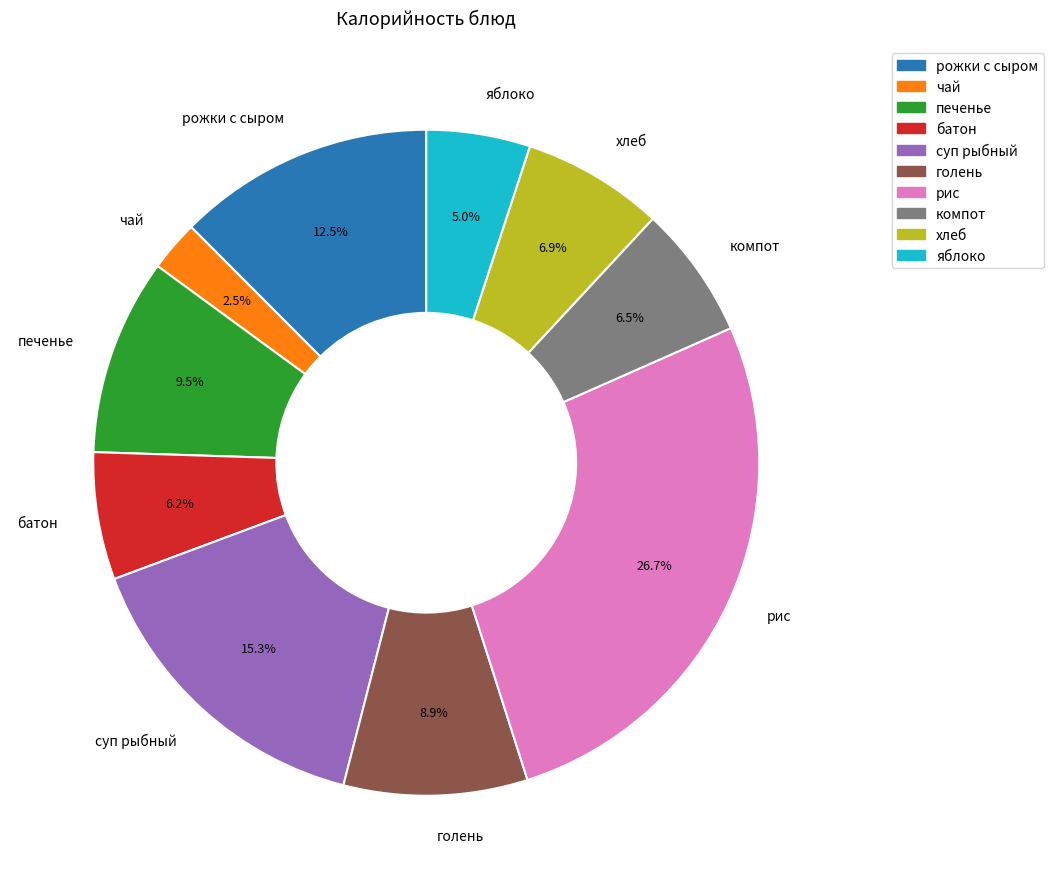

What percentage is the яблоко slice, to the nearest percent?

5%